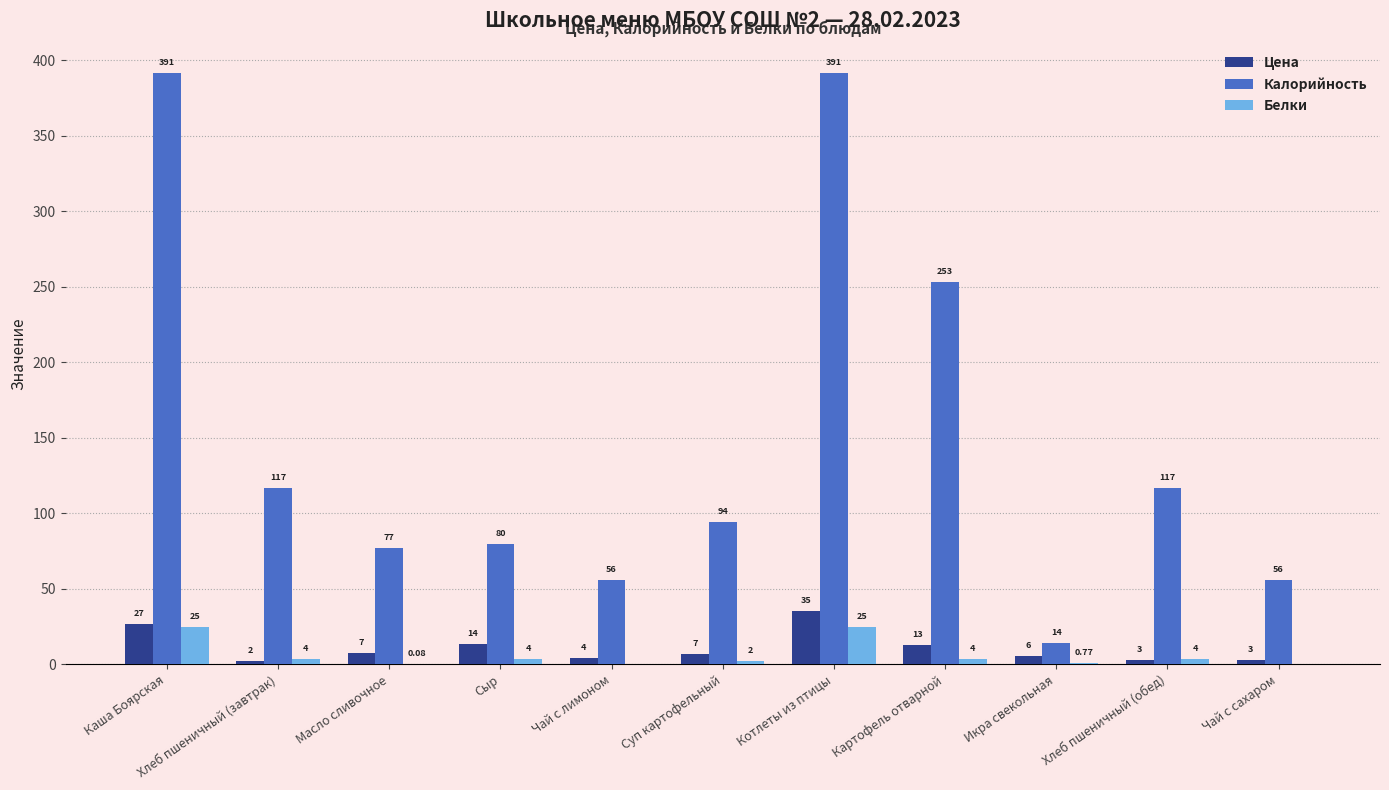

How many distinct data groups are displayed?

3